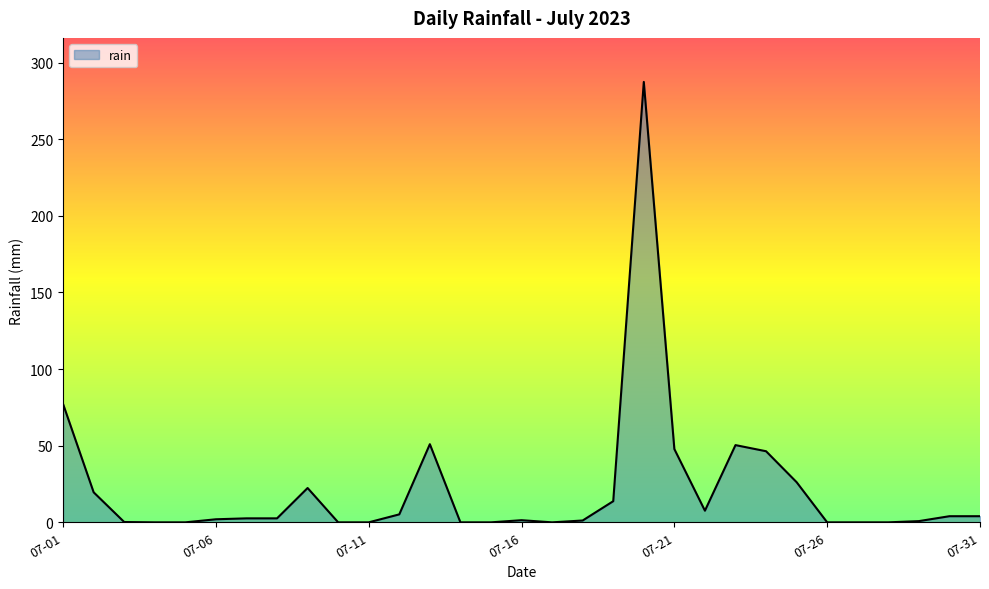

What is the maximum value shown in the chart?

287.4